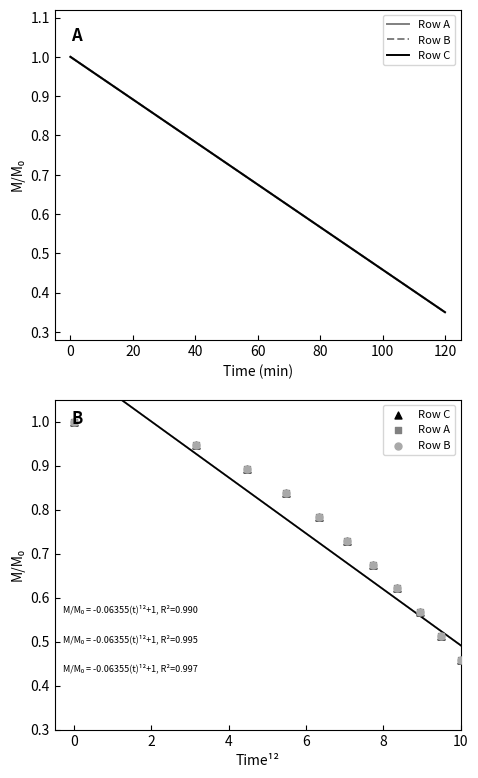

What are all the series names shown in the legend?

Row A, Row B, Row C